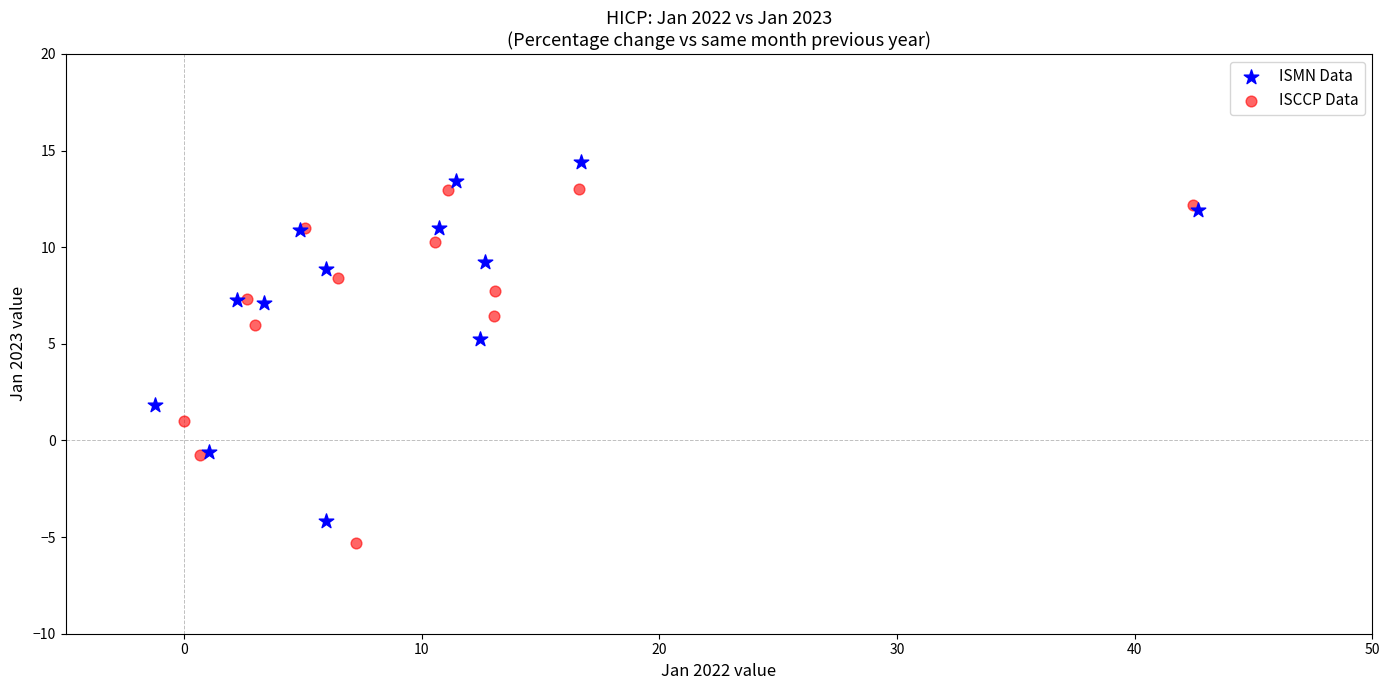

Which series contains the highest Y value?

ISMN Data